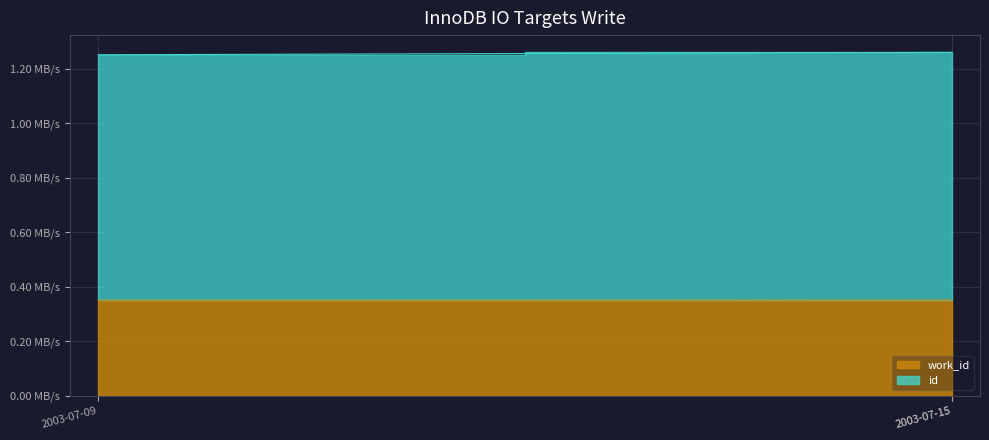

Which category has the highest value in the work_id series?

2003-07-15